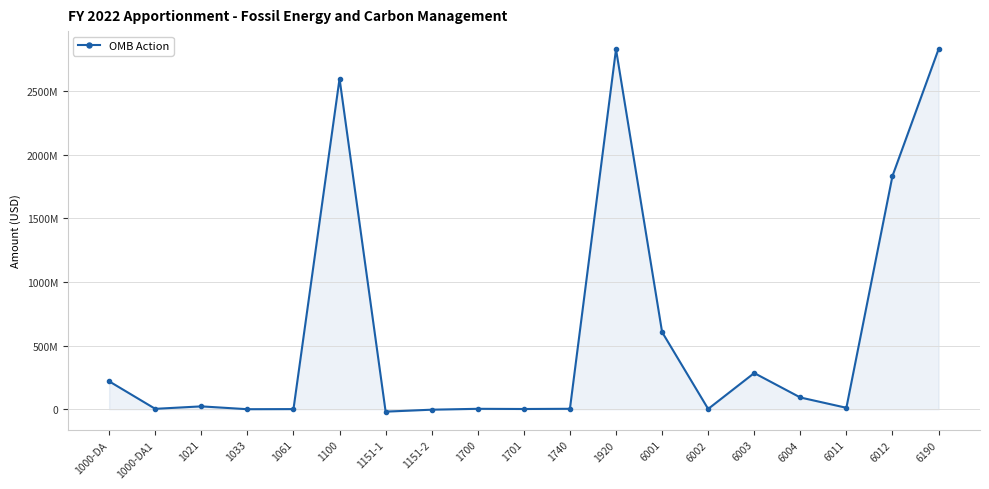

Is this an area chart (filled region under the line)?

Yes